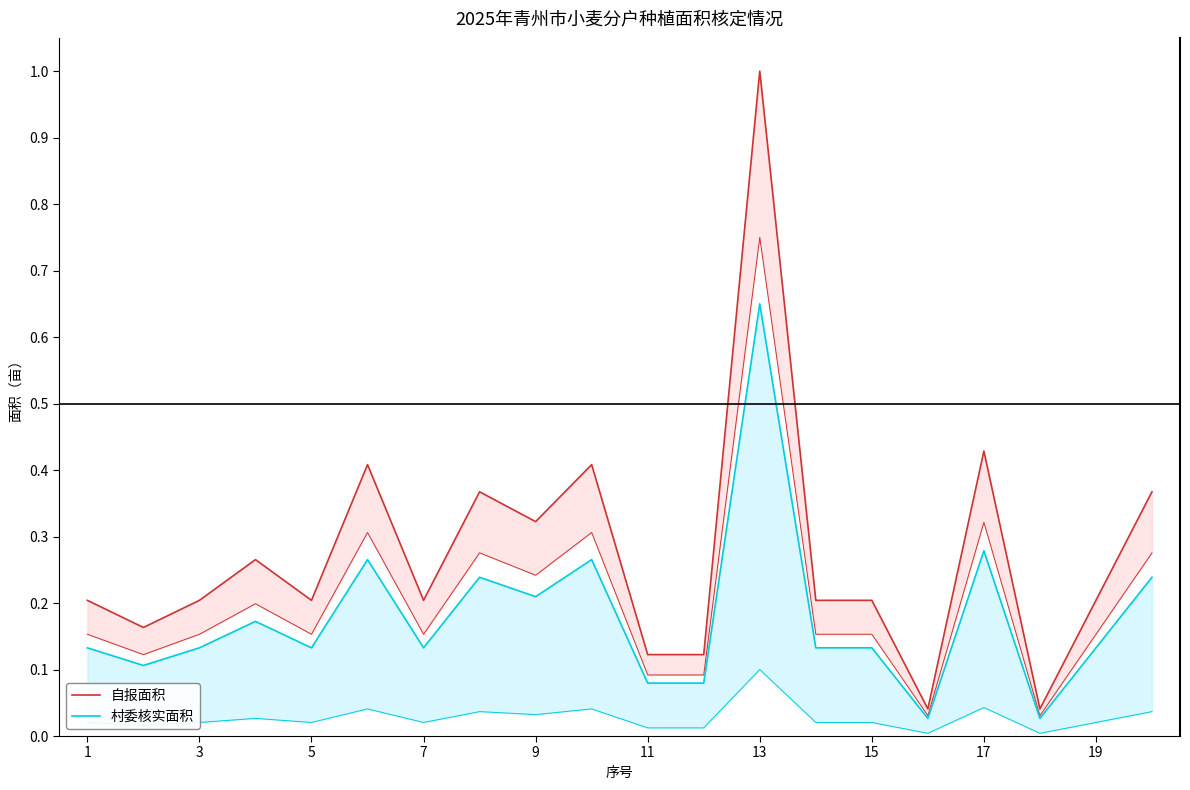

True or false: 村委核实面积 and 自报面积 cross at least once.

False